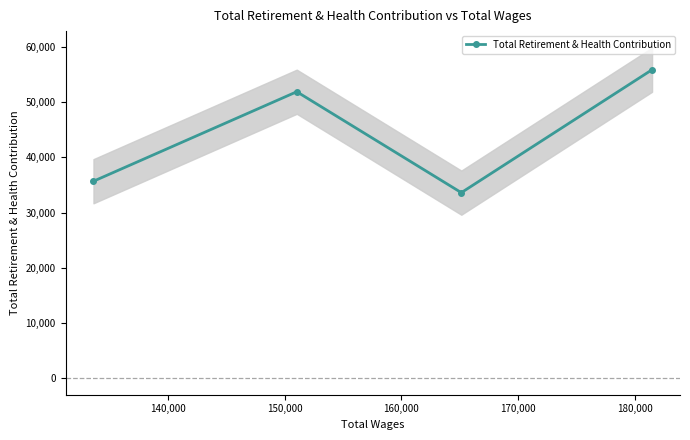

What is the average value?

44263